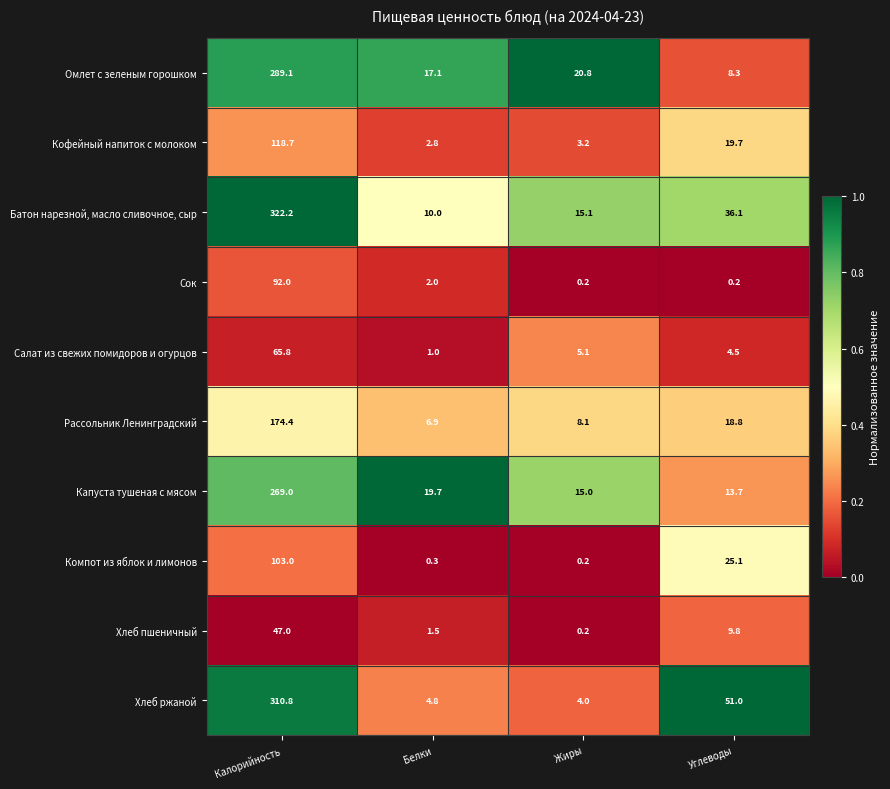

What is the minimum value for Капуста тушеная с мясом?

13.7